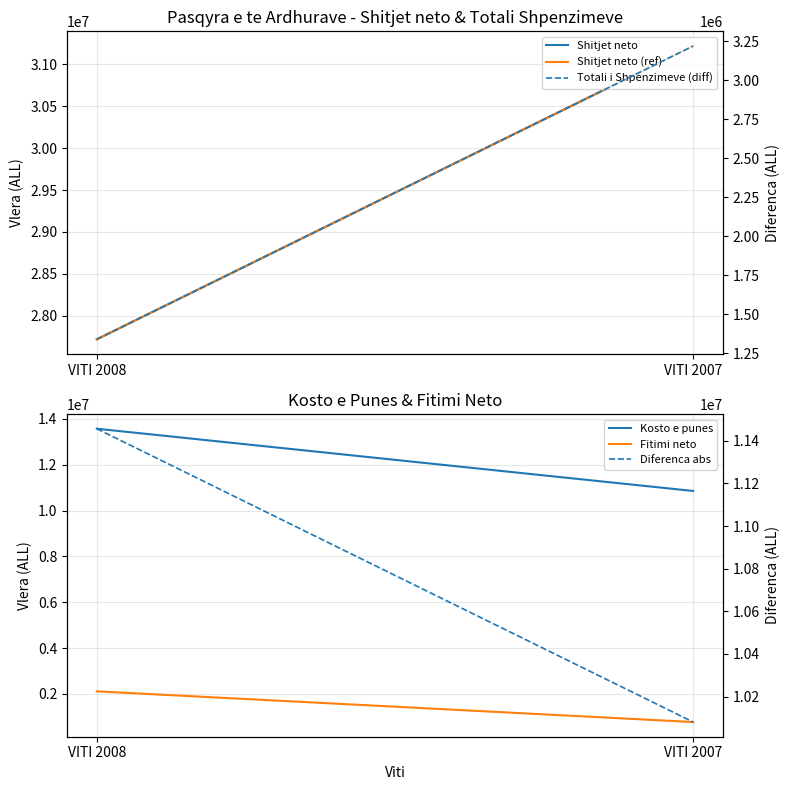

Reading right to left, extract all data points from this chart.

Shitjet neto: VITI 2007=31217518.0	VITI 2008=27720255.3
Shitjet neto (ref): VITI 2007=31217518.0	VITI 2008=27720255.3
Kosto e punes: VITI 2007=10855668.0	VITI 2008=13571450.3
Fitimi neto: VITI 2007=775135.0	VITI 2008=2115161.7
Totali i Shpenzimeve (diff): VITI 2007=3220847.0	VITI 2008=1339867.5
Diferenca abs: VITI 2007=10080533.0	VITI 2008=11456288.7